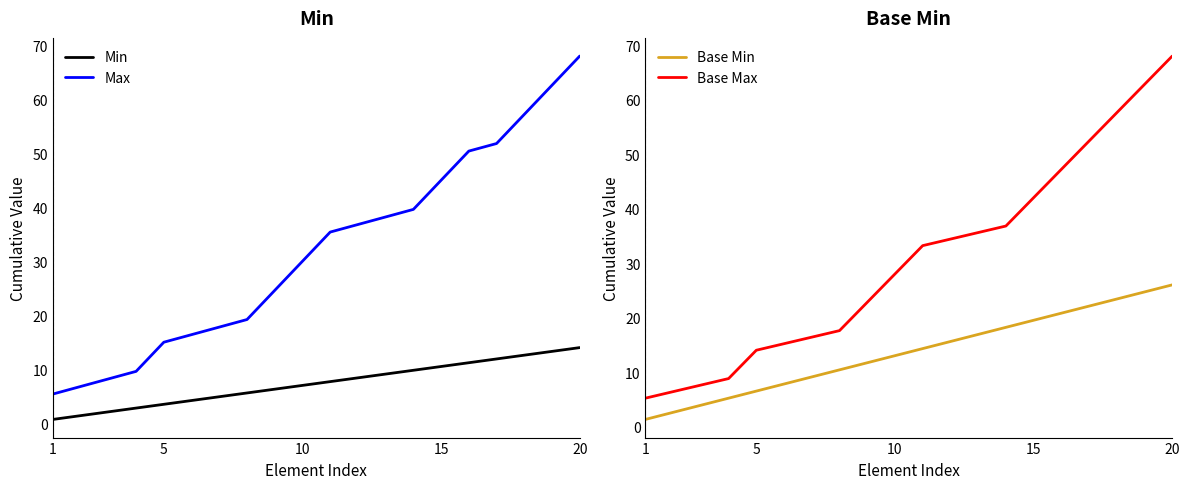

Does the chart display data point markers on the line(s)?

No